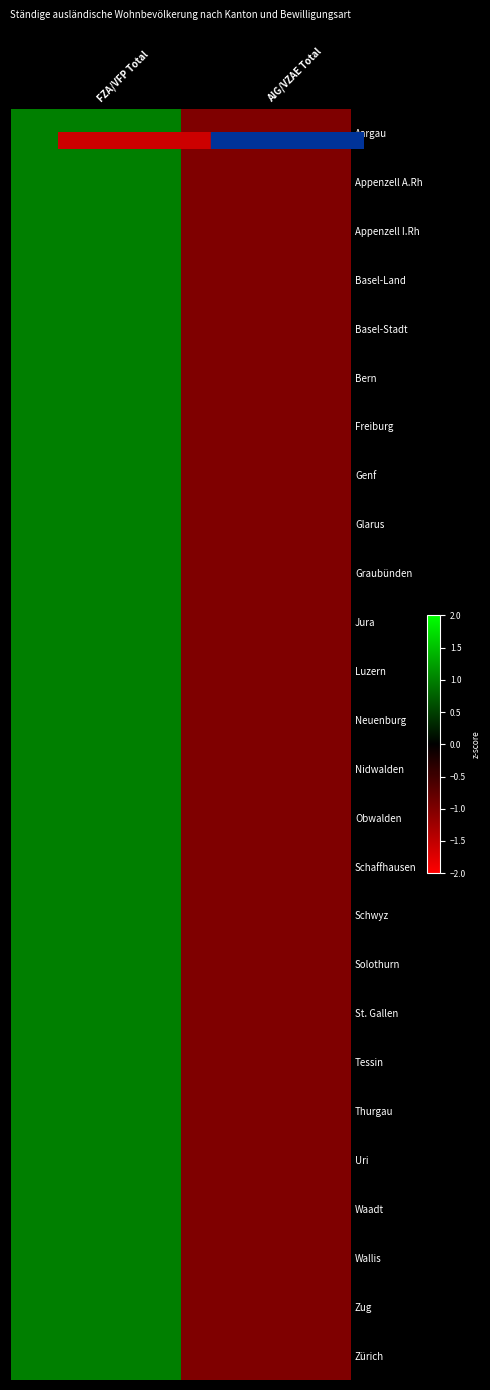

At which category does the chart reach its minimum across all series?

AIG/VZAE Total